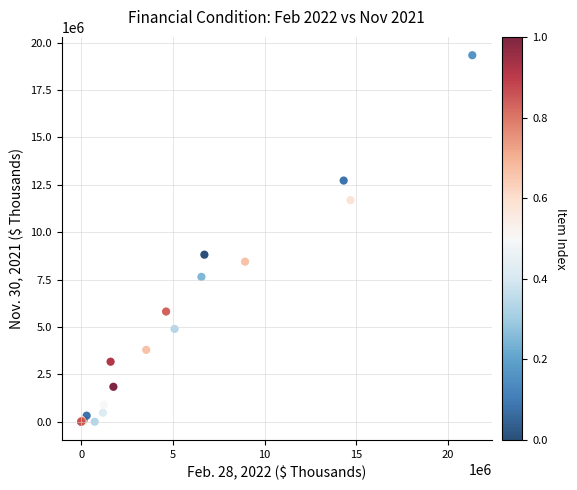

What Y value in the scatter plot is closest to 9668118?

8813564